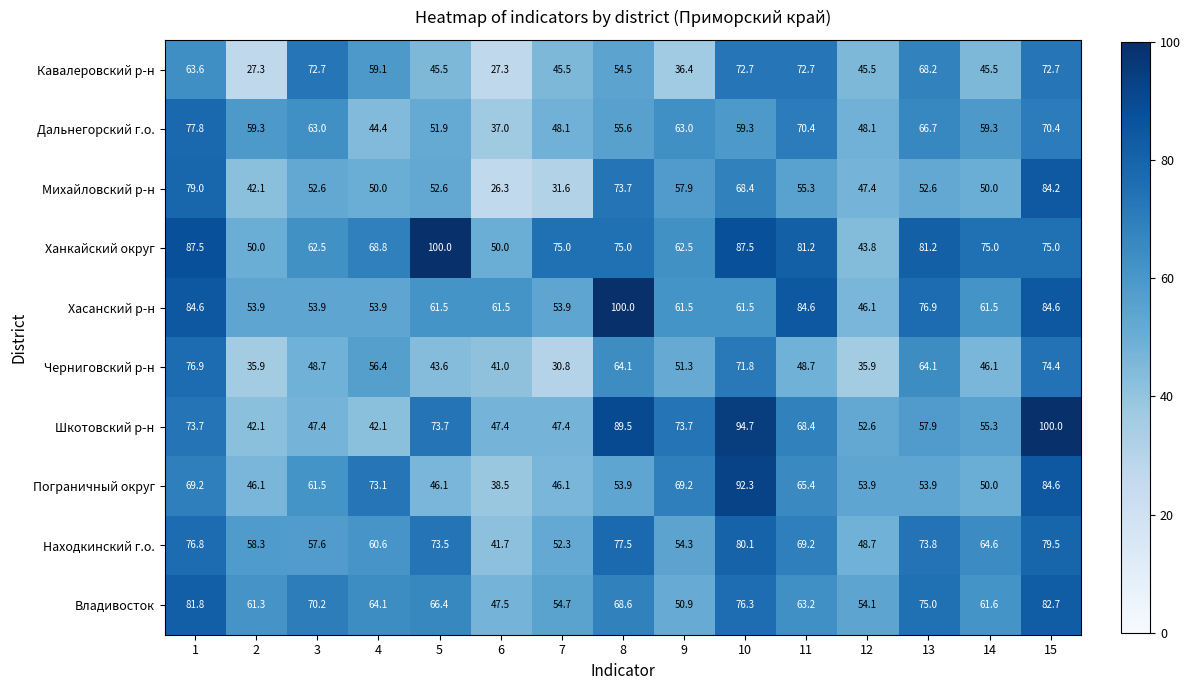

What is the average value of the Шкотовский р-н series?

64.4